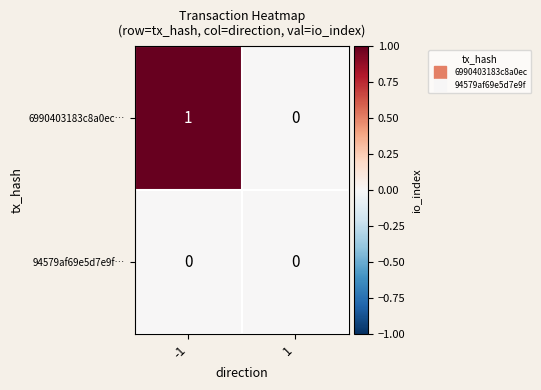

Which series has the widest spread of values?

6990403183c8a0ec…